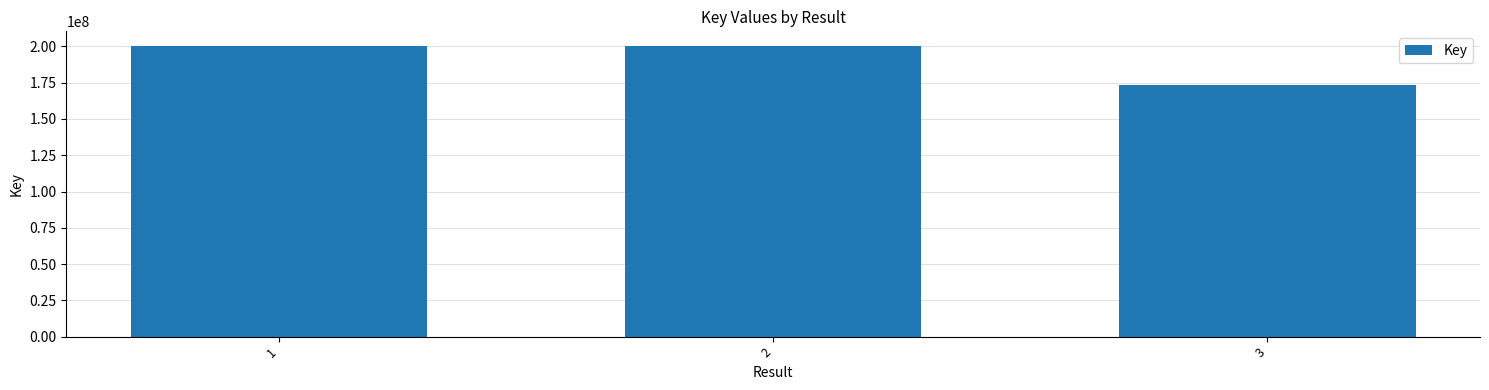

What is the minimum value shown in the chart?

173165992